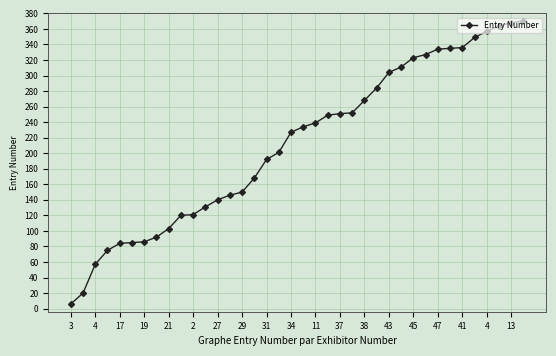

What is the value of the 16th point from the left?

168